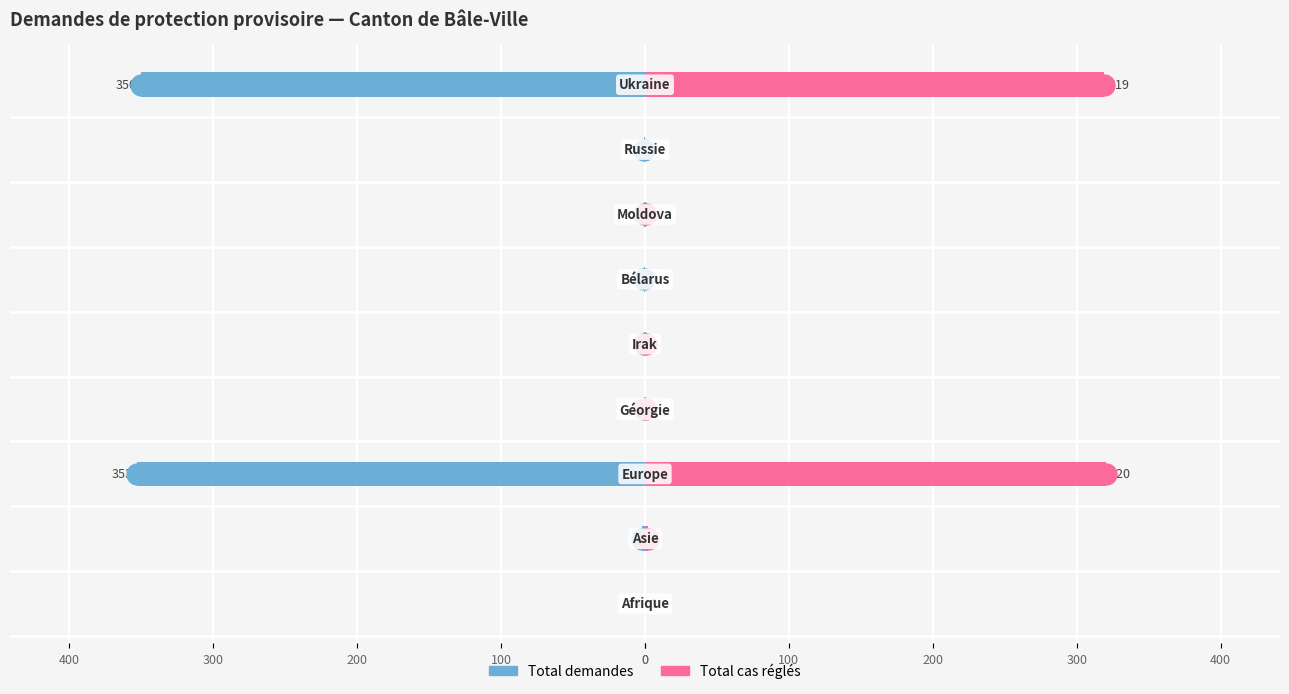

How many categories are shown in the chart?

9